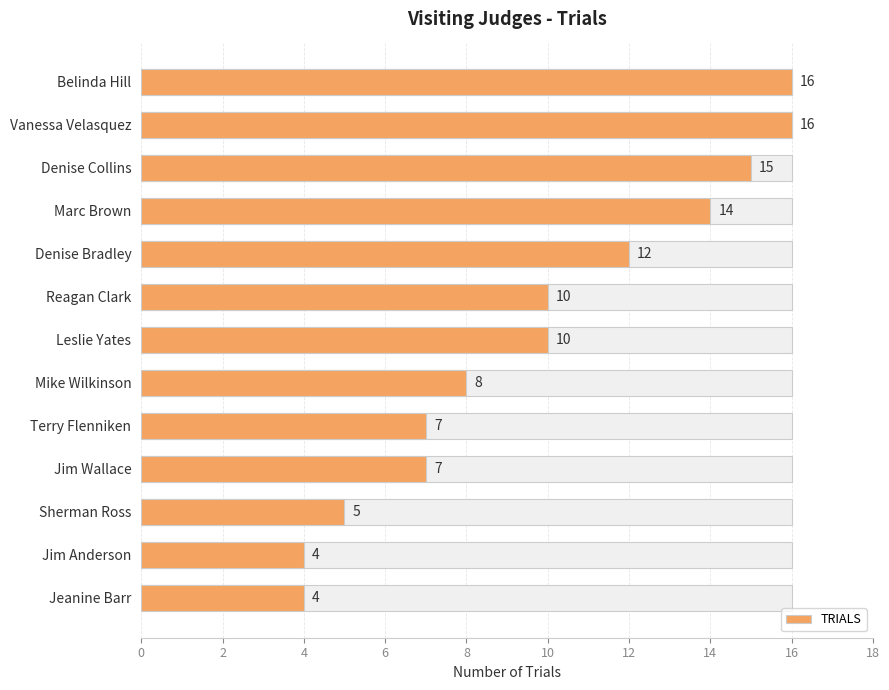

Does the chart contain stacked bars?

No